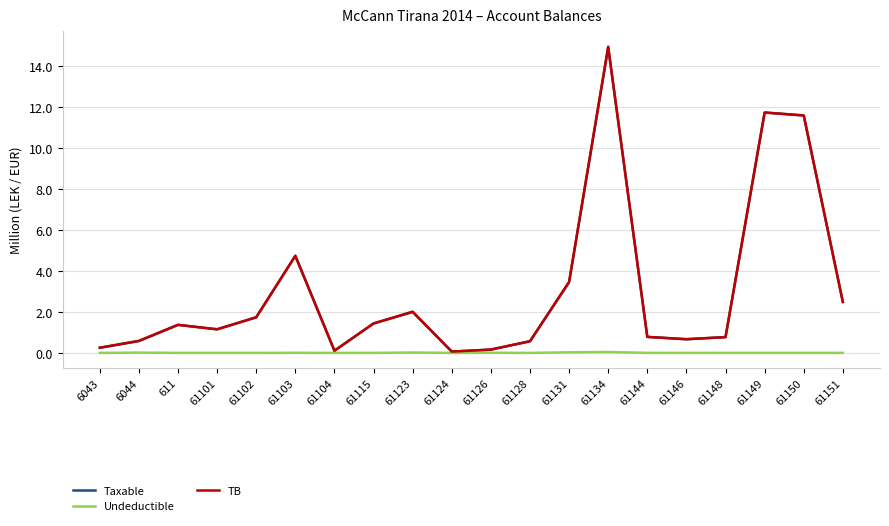

What position from the right is 61149?

3